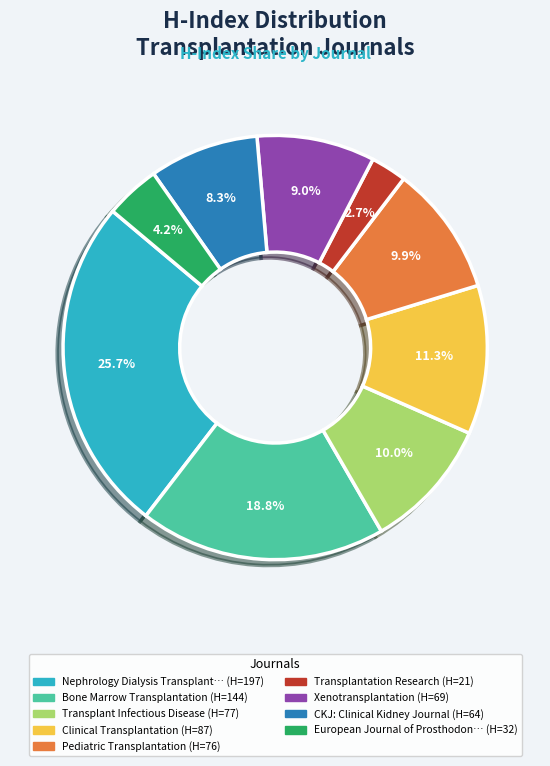

Does any single category account for the majority?

No